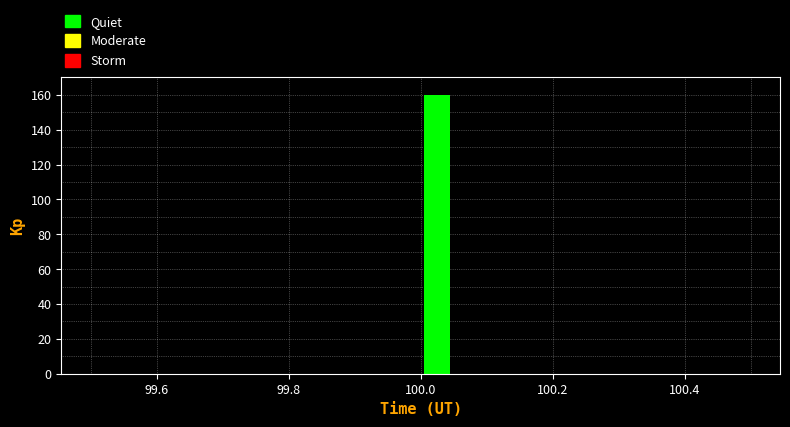

Around what value on the x-axis is the tallest bar? Give the approximate position of its centre, as read against the axis.

100.02